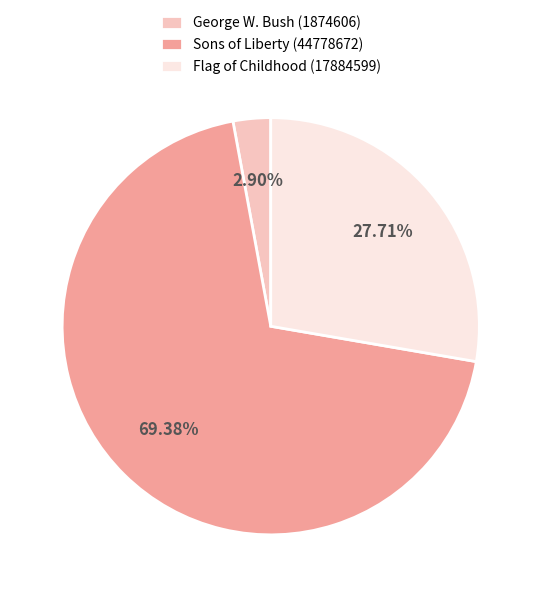

What is the total percentage of George W. Bush (1874606) and Flag of Childhood (17884599)?

30.6%